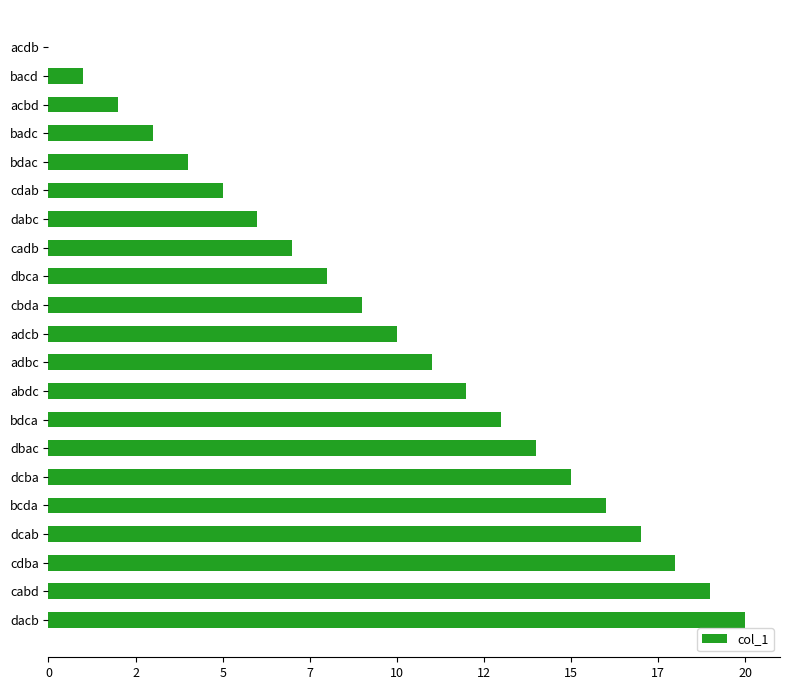

Are the bars horizontal?

Yes